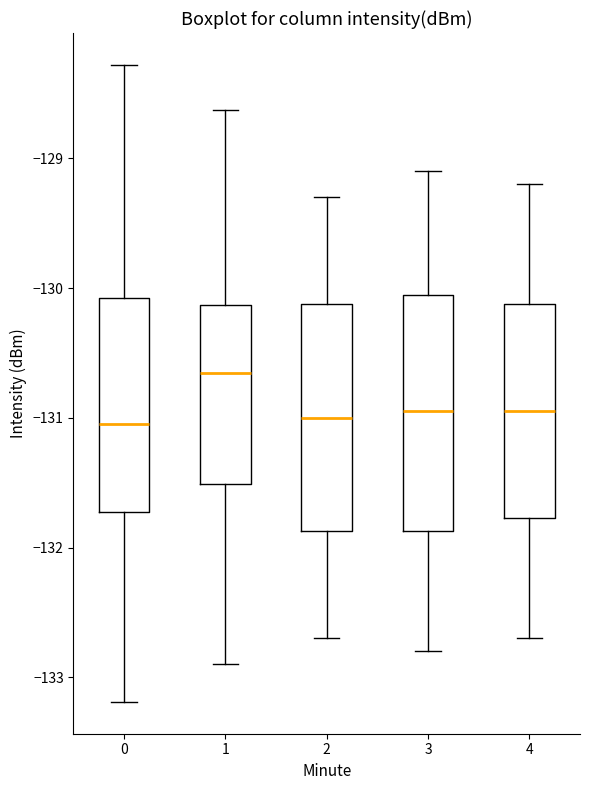

Reading left to right, transcribe this box plot: for each box, give where its median line is, the range the box spans, and where its two whiskers end, as read against the y-axis. The values are not printed on the chart, so give them approximately, as read against the axis.

0: median -131.0, box -131.7 to -130.1, whiskers -133.2 to -128.3
1: median -130.7, box -131.5 to -130.1, whiskers -132.9 to -128.6
2: median -131.0, box -131.9 to -130.1, whiskers -132.7 to -129.3
3: median -130.9, box -131.9 to -130.0, whiskers -132.8 to -129.1
4: median -130.9, box -131.8 to -130.1, whiskers -132.7 to -129.2